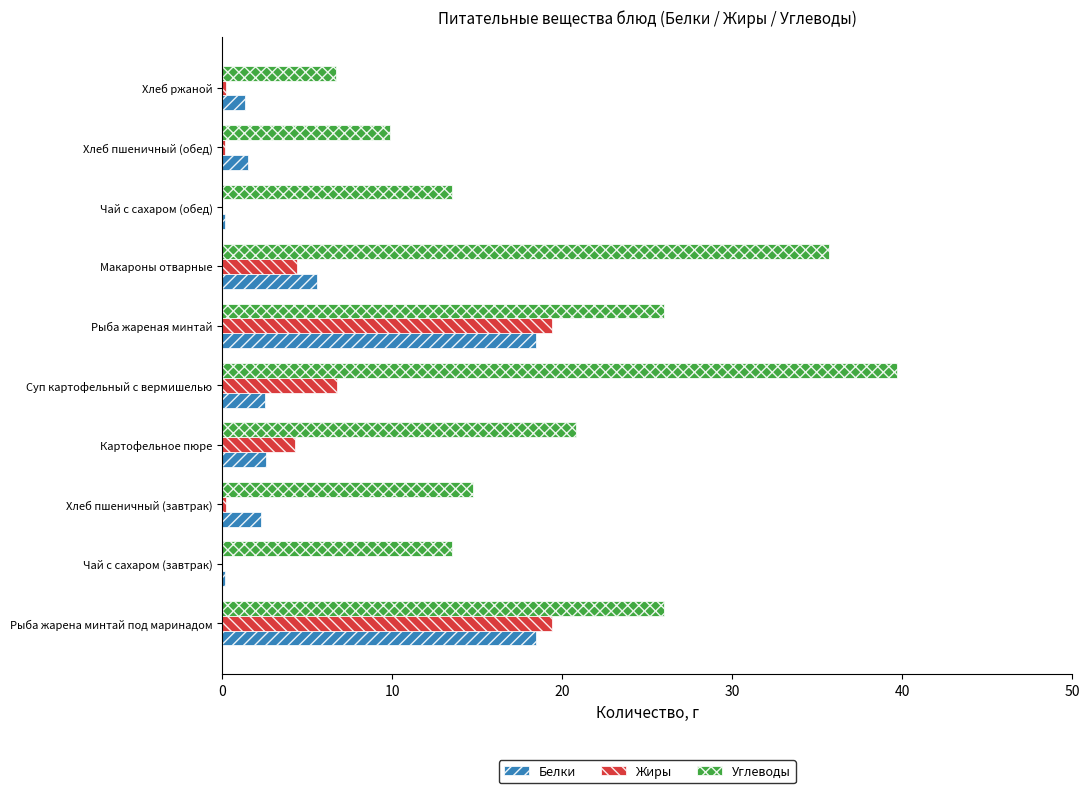

Is it true that Жиры equals 6.8 at Суп картофельный с вермишелью?

True